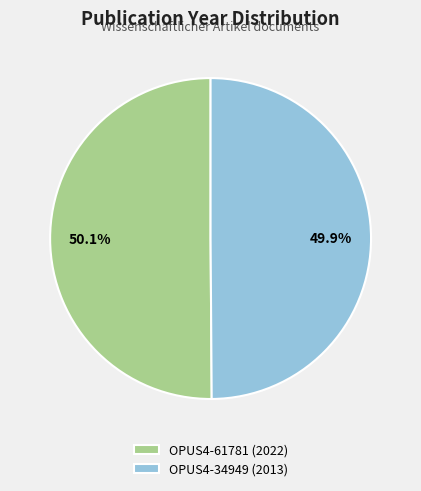

What percentage is the OPUS4-61781 (2022) slice, to the nearest percent?

50%